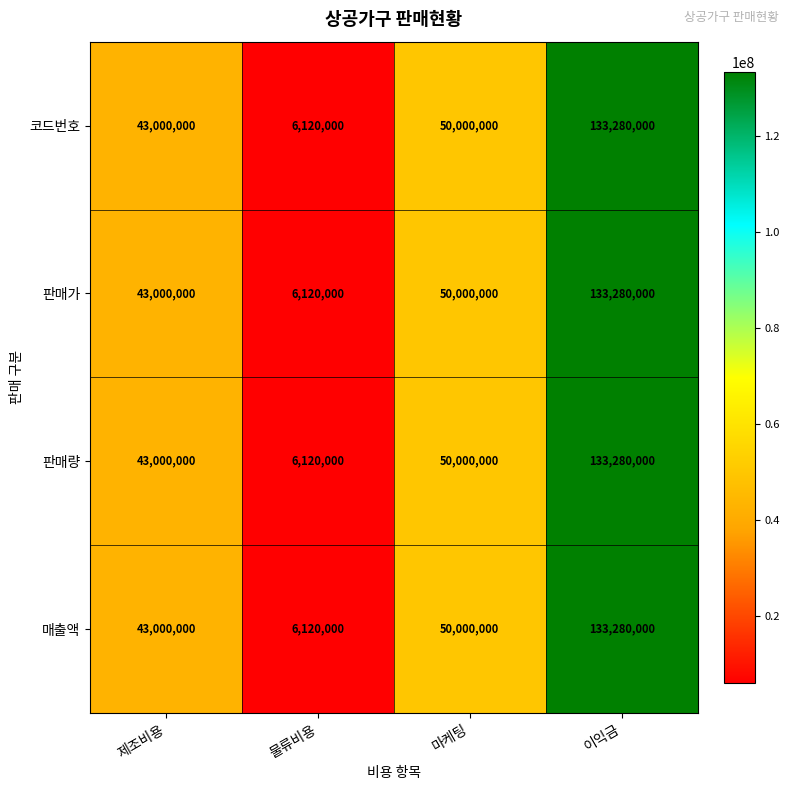

What is the difference between the maximum and minimum values in the 매출액 series?

127160000